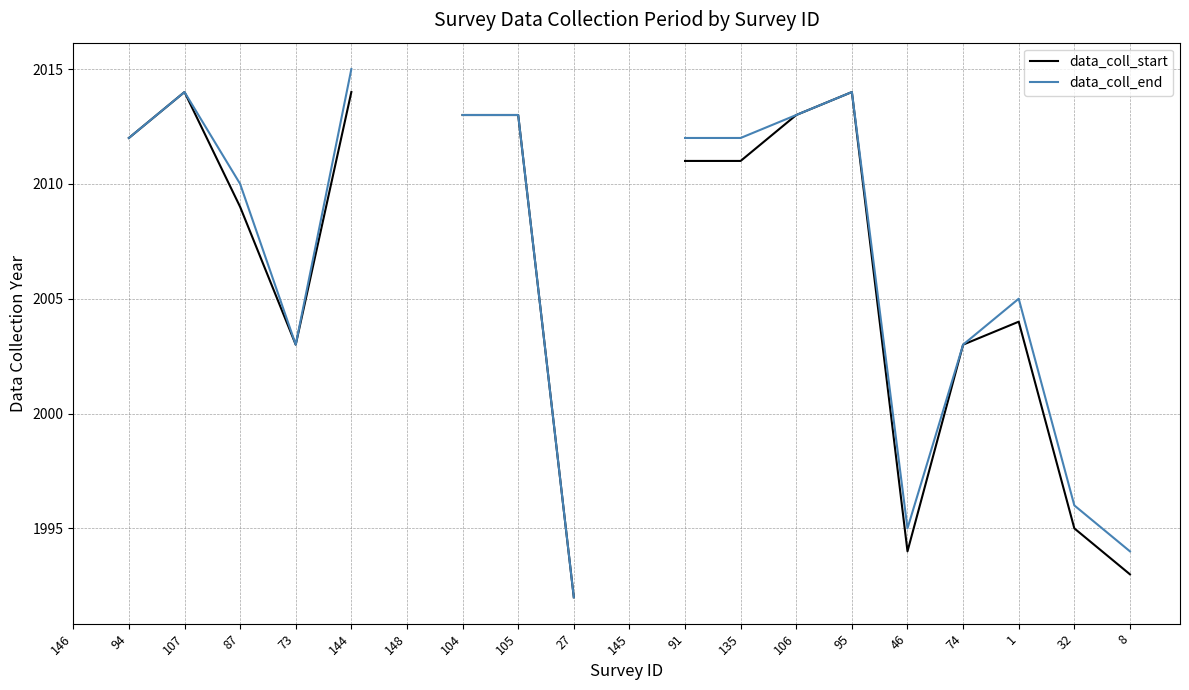

How many lines are shown in the chart?

2